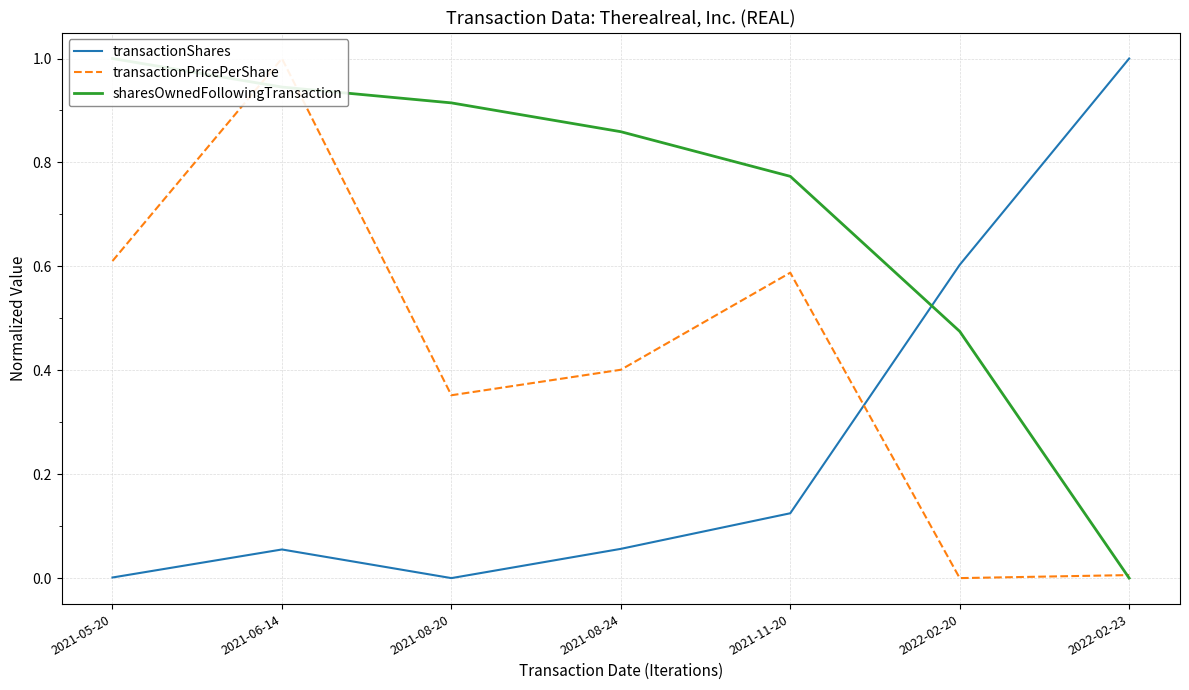

Which series has the largest total across all categories?

sharesOwnedFollowingTransaction